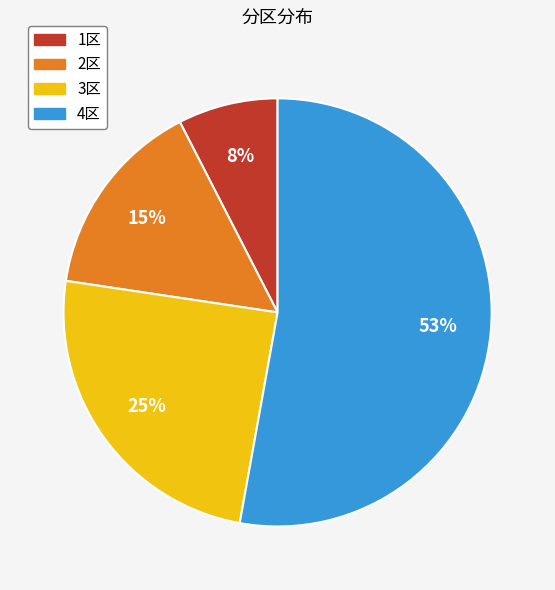

True or false: 3区 accounts for 25% of the total.

True